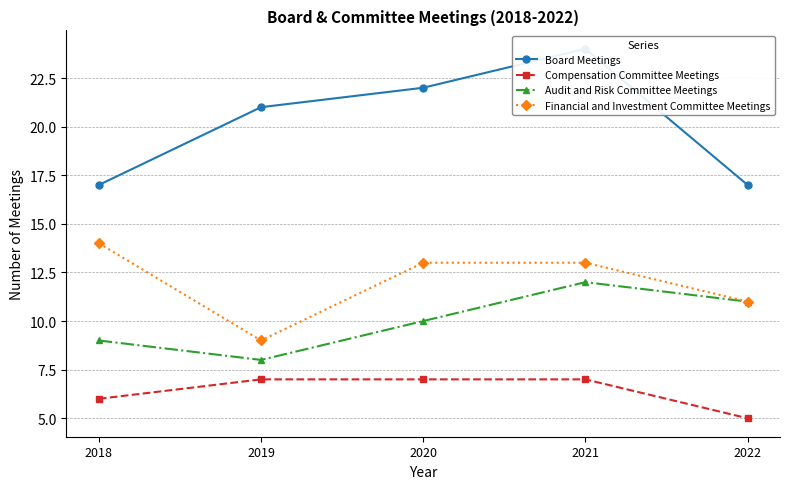

Reading left to right, transcribe all the data shown in this chart.

Board Meetings: 2018=17	2019=21	2020=22	2021=24	2022=17
Compensation Committee Meetings: 2018=6	2019=7	2020=7	2021=7	2022=5
Audit and Risk Committee Meetings: 2018=9	2019=8	2020=10	2021=12	2022=11
Financial and Investment Committee Meetings: 2018=14	2019=9	2020=13	2021=13	2022=11